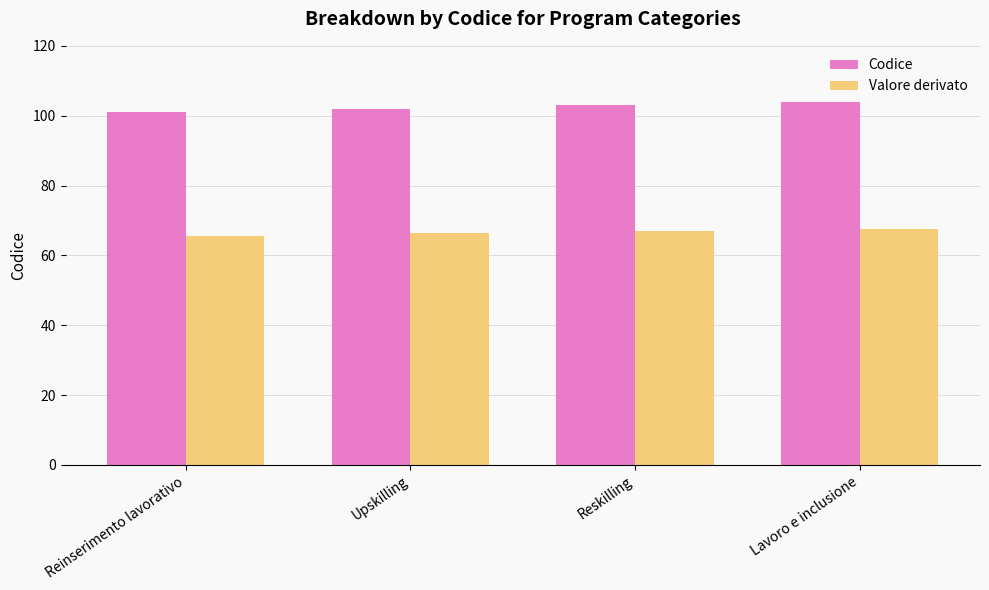

What is the label of the 4th bar from the right?

Reinserimento lavorativo